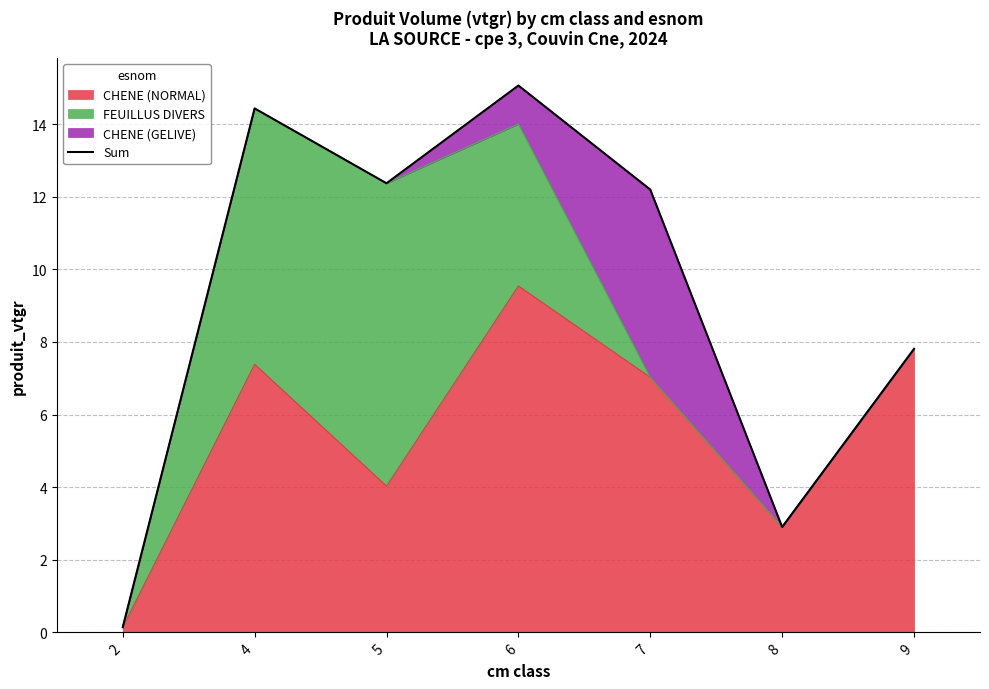

List the labels in order of CHENE (NORMAL) value, smallest first.

2, 8, 5, 7, 4, 9, 6